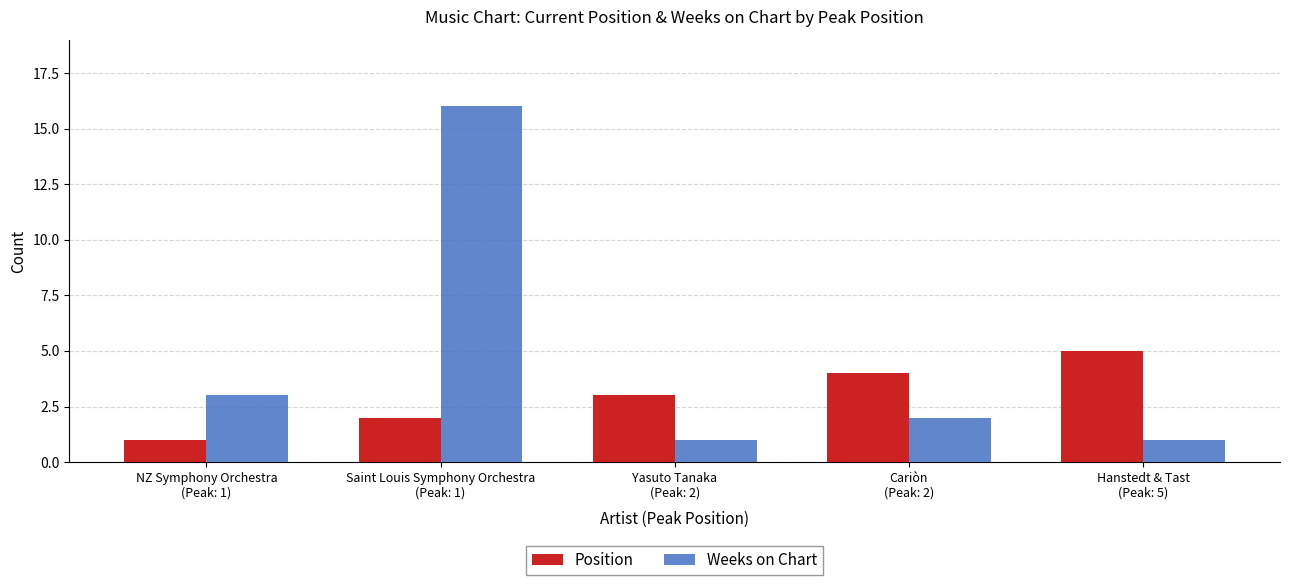

Is it true that Weeks on Chart equals 3 at NZ Symphony Orchestra
(Peak: 1)?

True